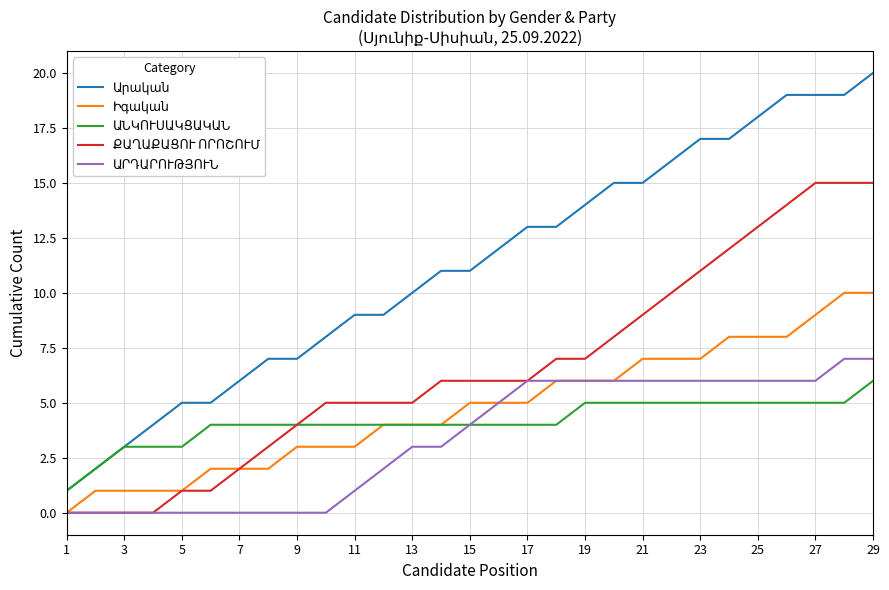

True or false: ԱՆԿՈՒՍԱԿՑԱԿԱՆ and ԱՐԴԱՐՈՒԹՅՈՒՆ intersect in this chart.

False